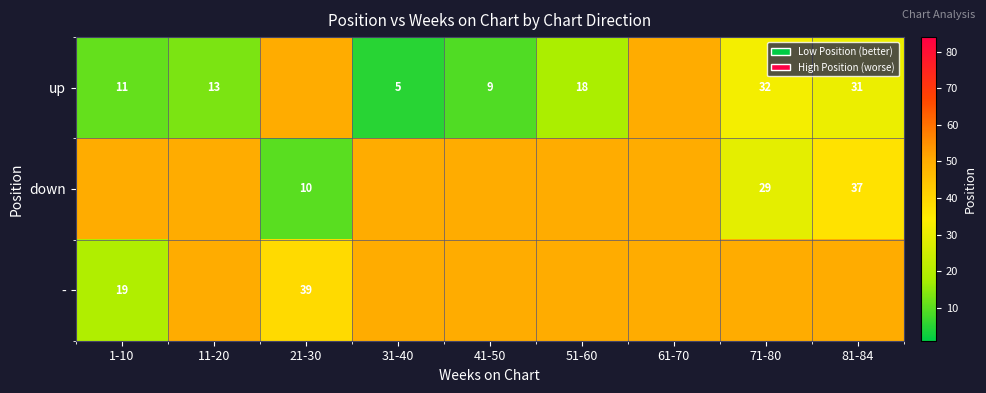

At which category is the sum across all series the highest?

61-70